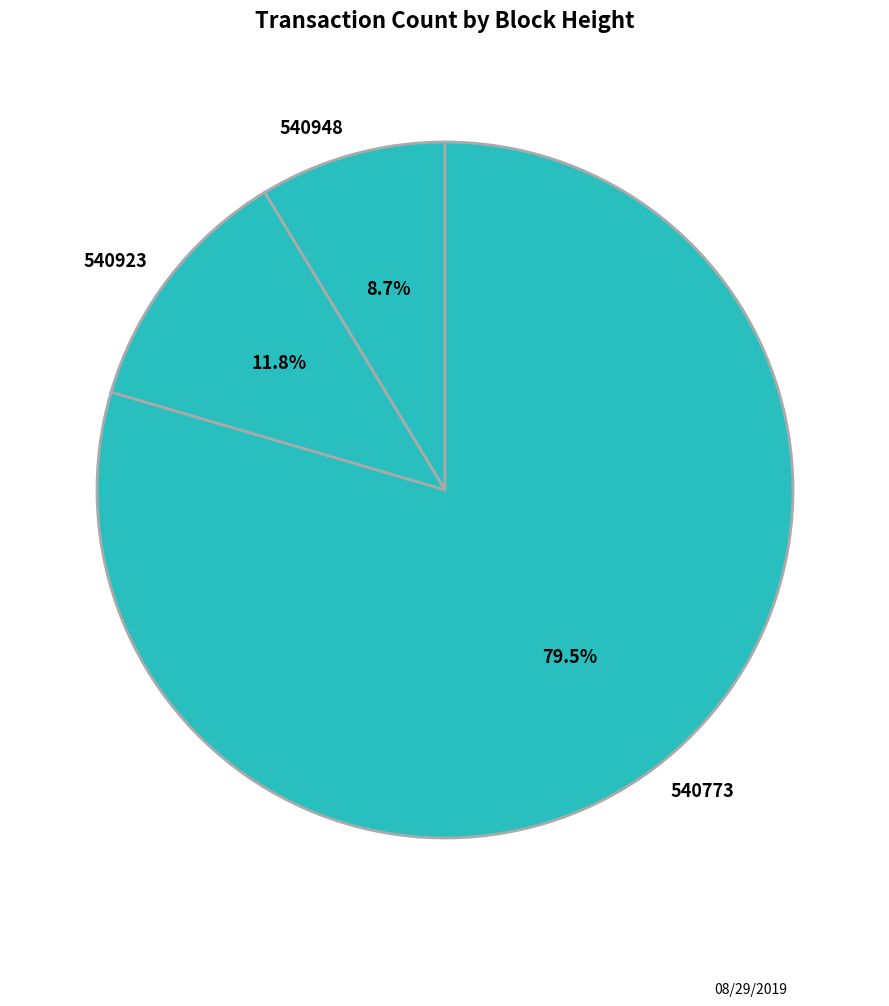

Which slice is the largest?

540773